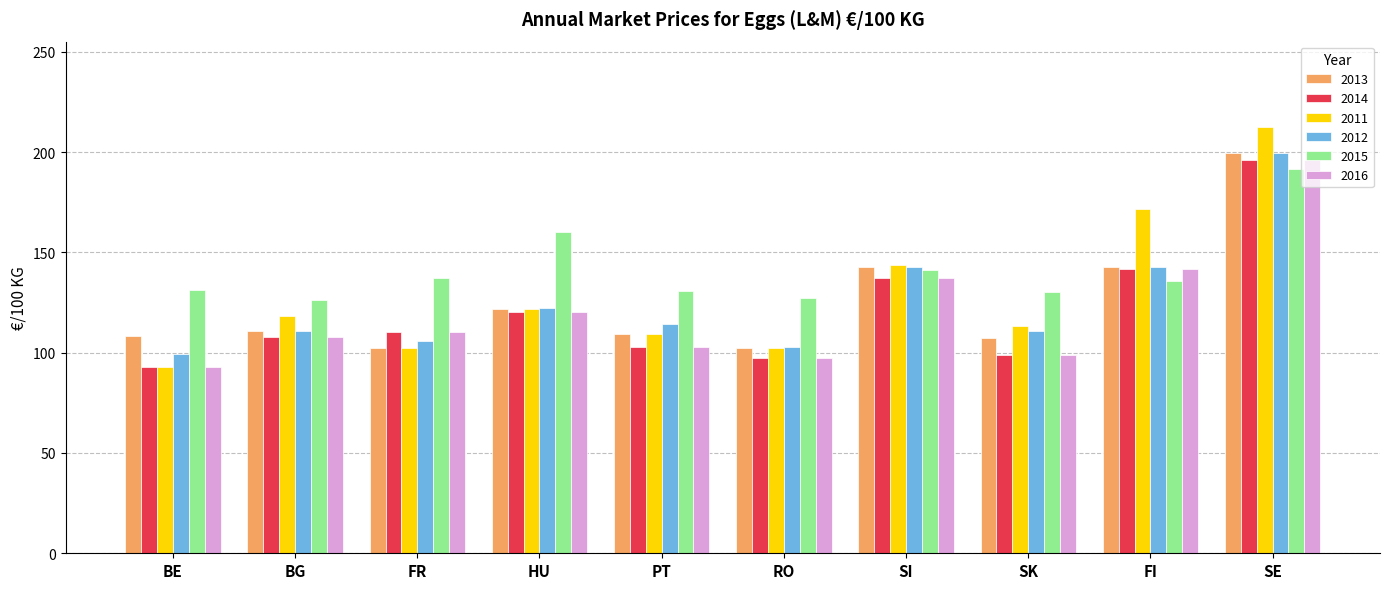

At which category is the sum across all series the highest?

SE